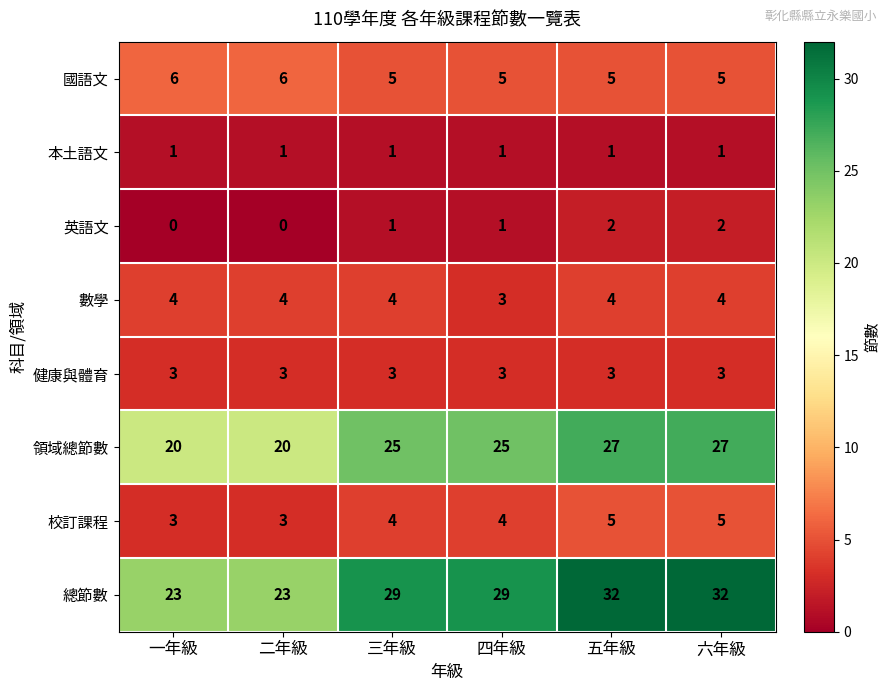

Between 一年級 and 三年級, which series saw the biggest shift?

總節數